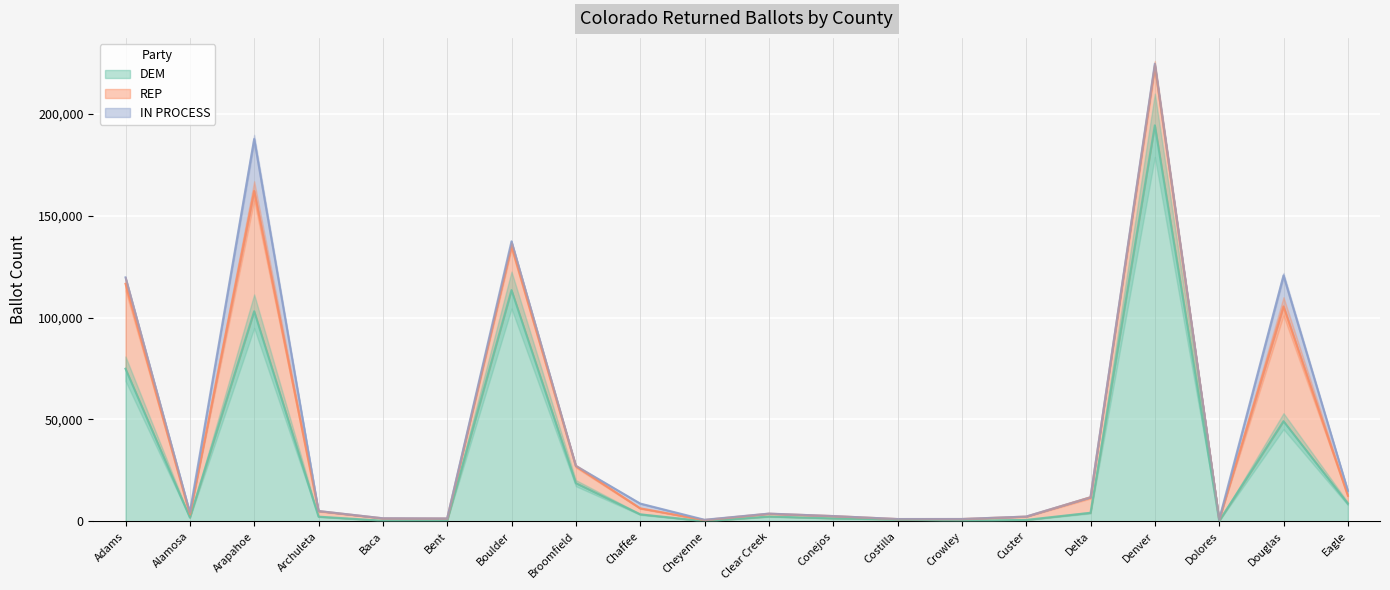

At which category is the sum across all series the highest?

Denver